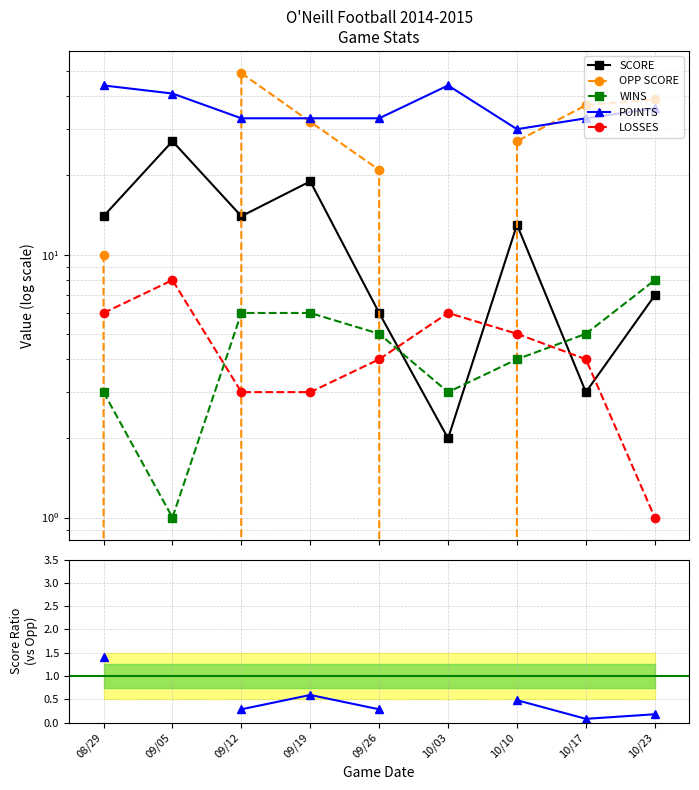

True or false: POINTS and SCORE intersect in this chart.

False